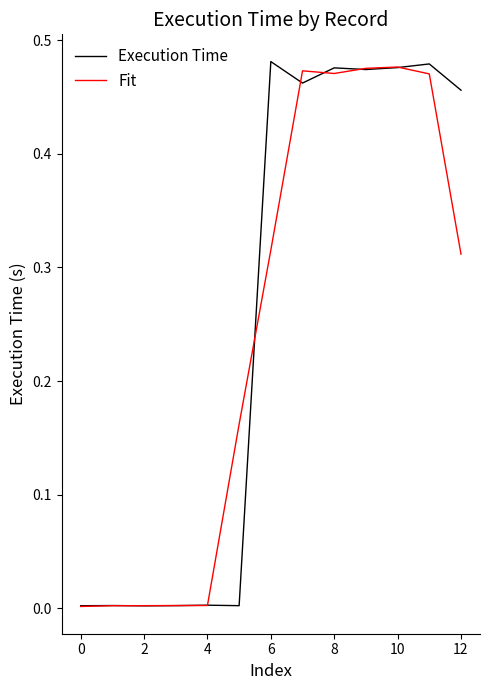

Does the chart have visible grid lines?

No